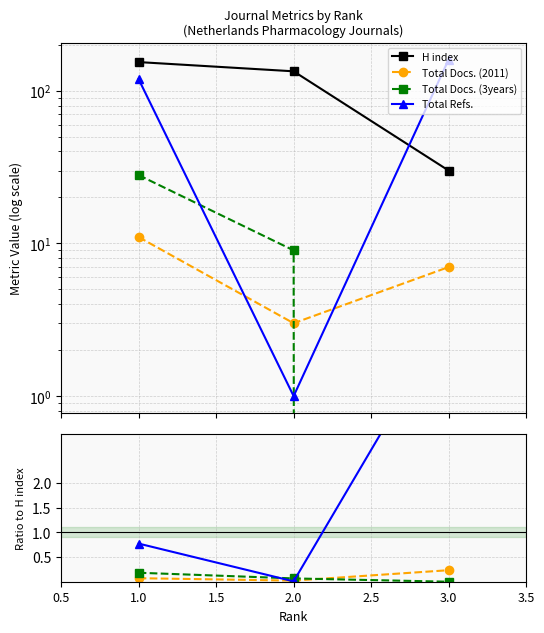

Rank the categories by Total Refs. value from lowest to highest.

2, 1, 3